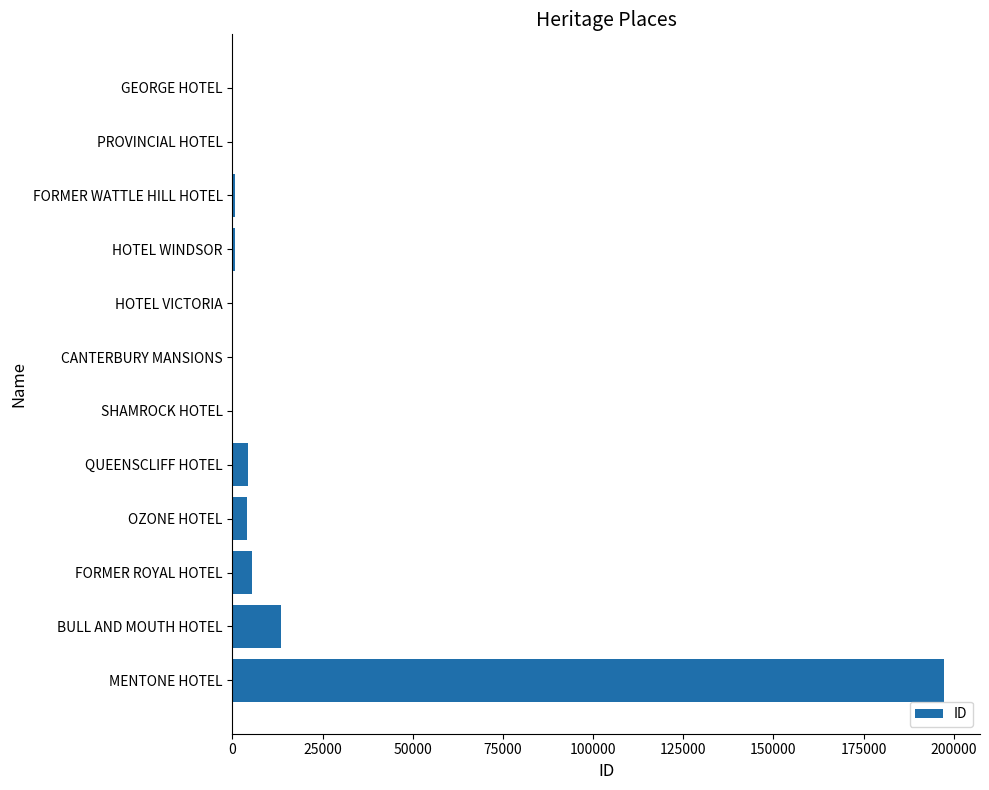

What is the greatest value displayed?

197429